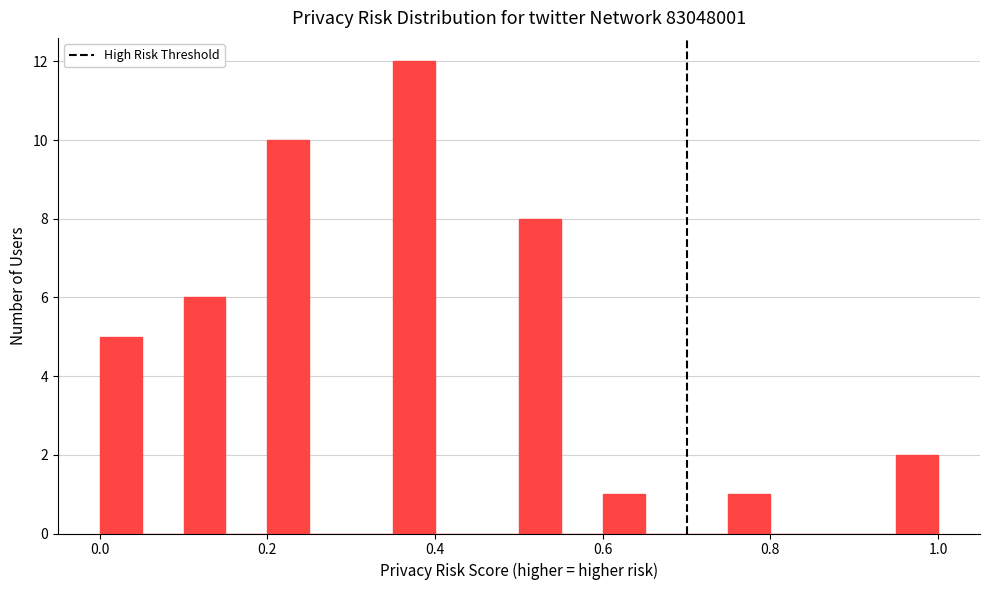

Around what value on the x-axis is the tallest bar? Give the approximate position of its centre, as read against the axis.

0.38